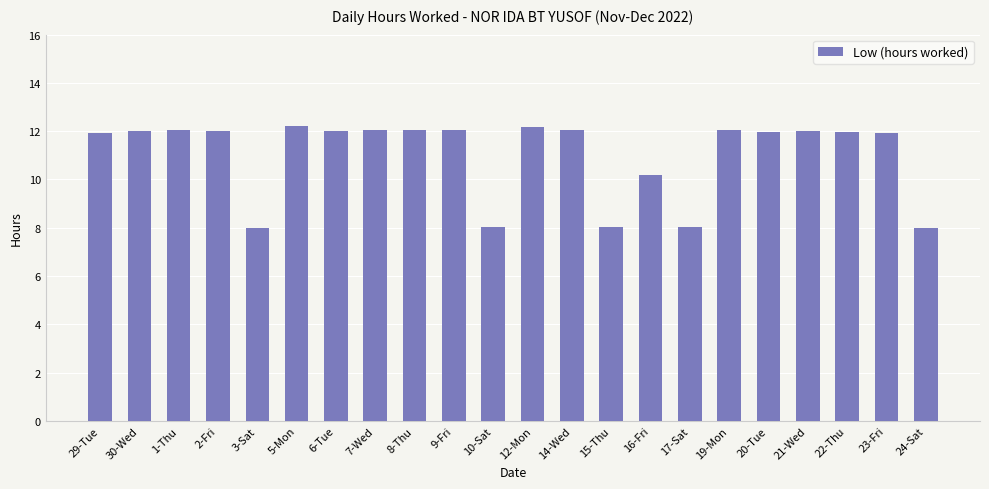

The value at 30-Wed is 19.4. True or false?

False